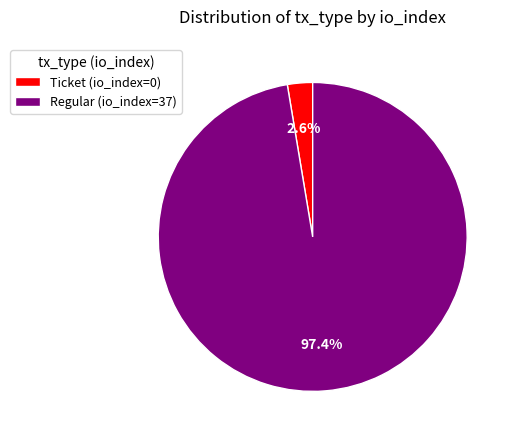

How many slices are in this pie chart?

2